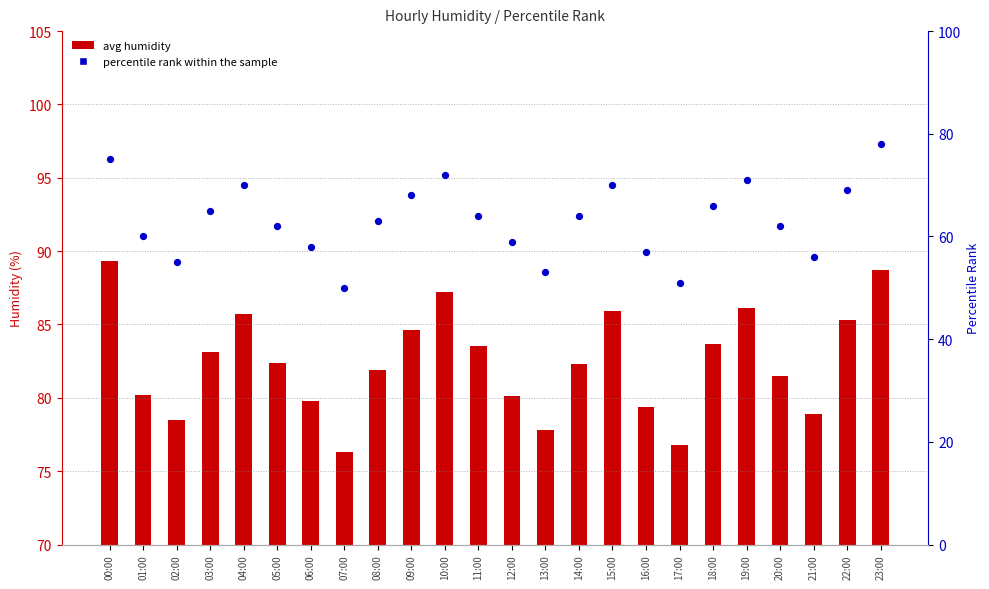

Which series has the largest total across all categories?

avg humidity